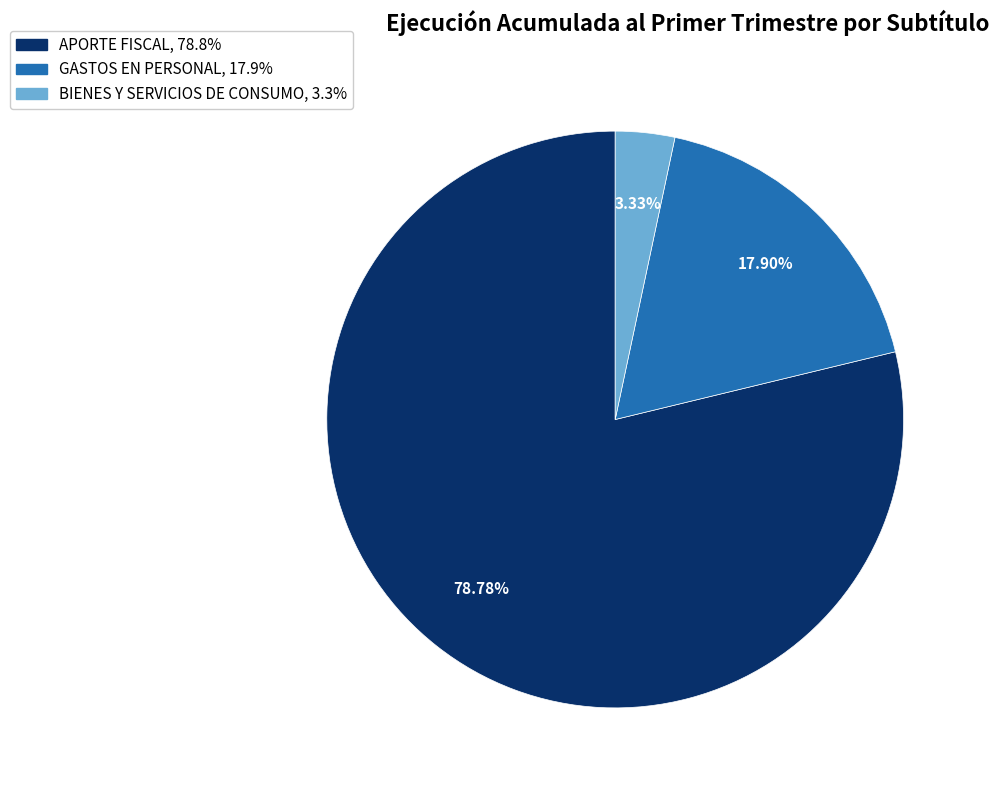

Which has a higher value, GASTOS EN PERSONAL or APORTE FISCAL?

APORTE FISCAL